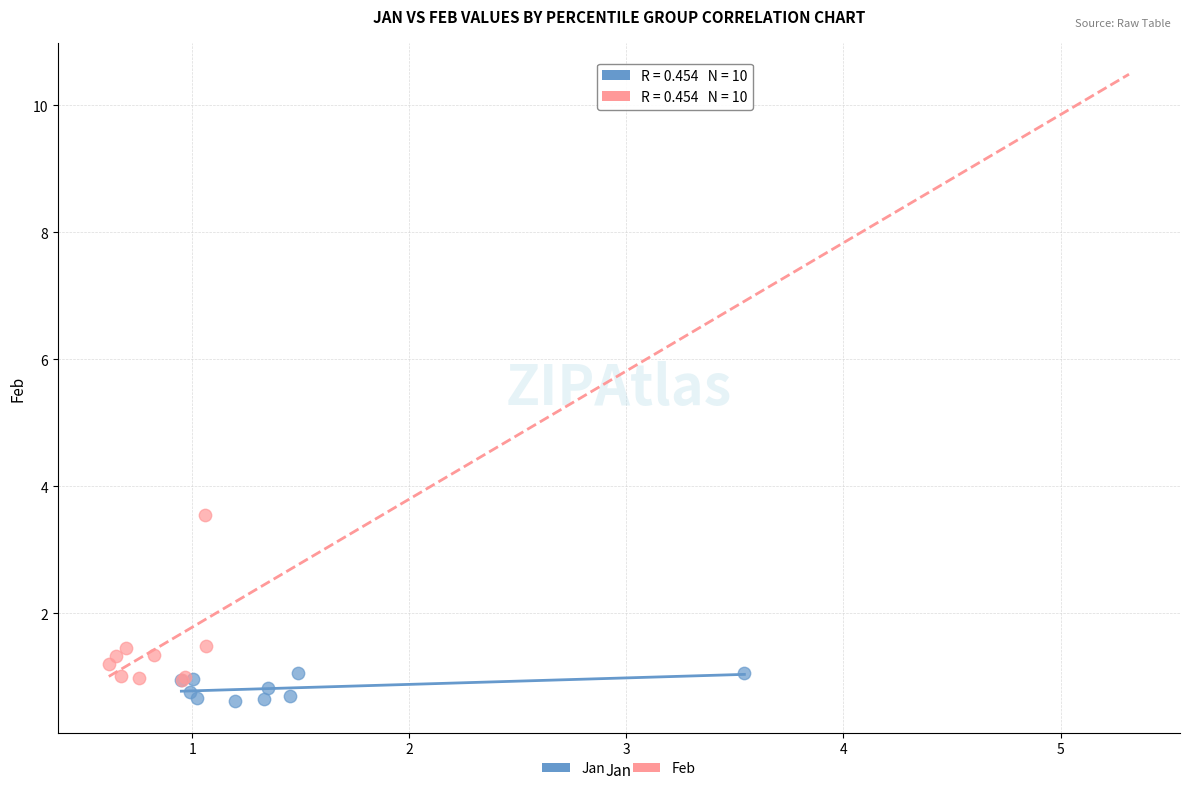

Which series reaches the maximum Y coordinate?

Feb